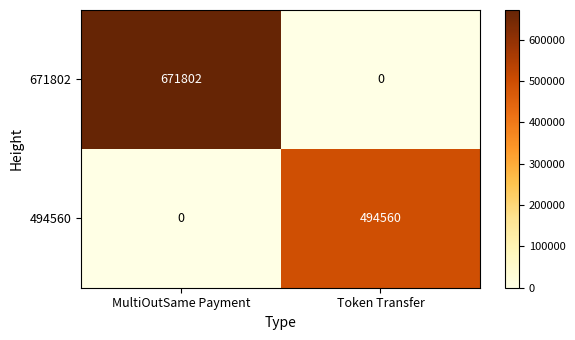

Which category has the lowest value in the 494560 series?

MultiOutSame Payment